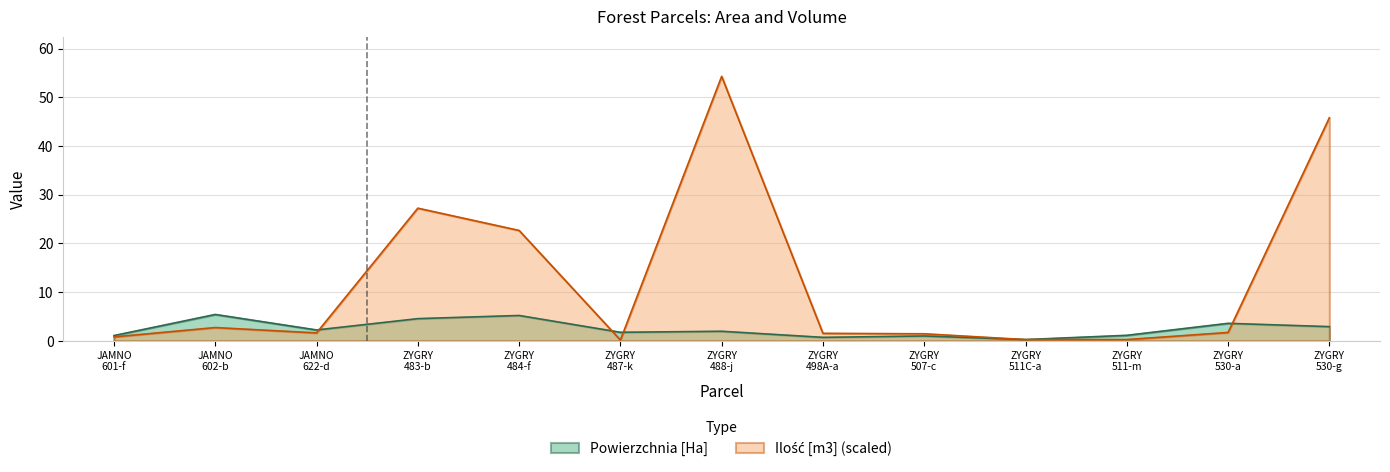

What are all the series names shown in the legend?

Powierzchnia [Ha], Ilość [m3]